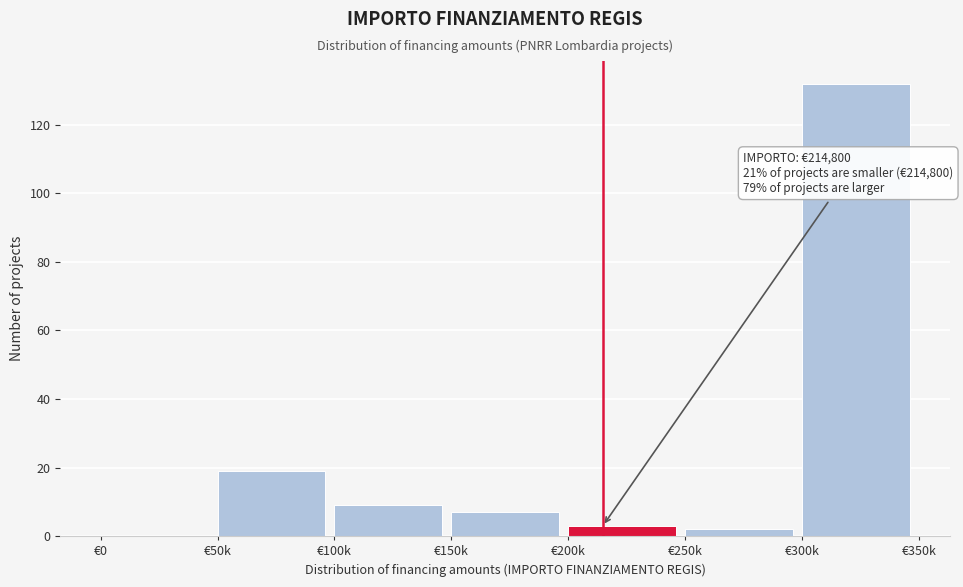

Reading left to right, extract all data points from this chart.

€0=0	€50k=19	€100k=9	€150k=7	€200k=3	€250k=2	€300k=132